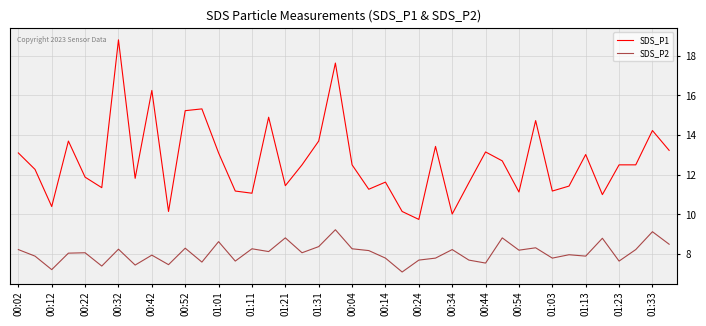

Rank the series by their maximum value, from lowest to highest.

SDS_P2, SDS_P1